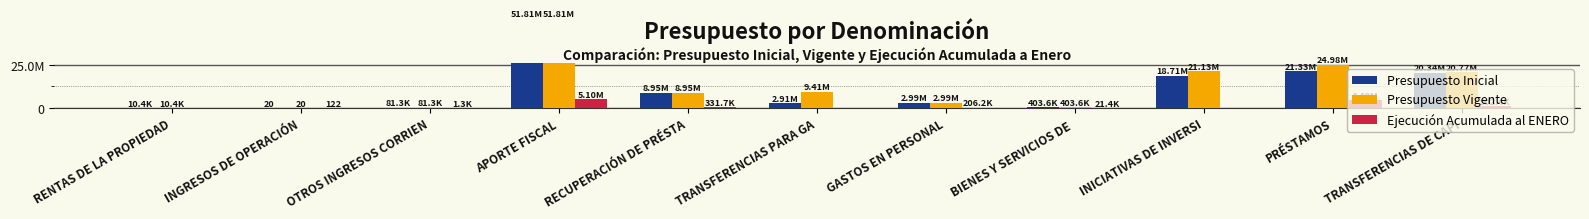

What is the sum of all Ejecución Acumulada al ENERO values?

10958728